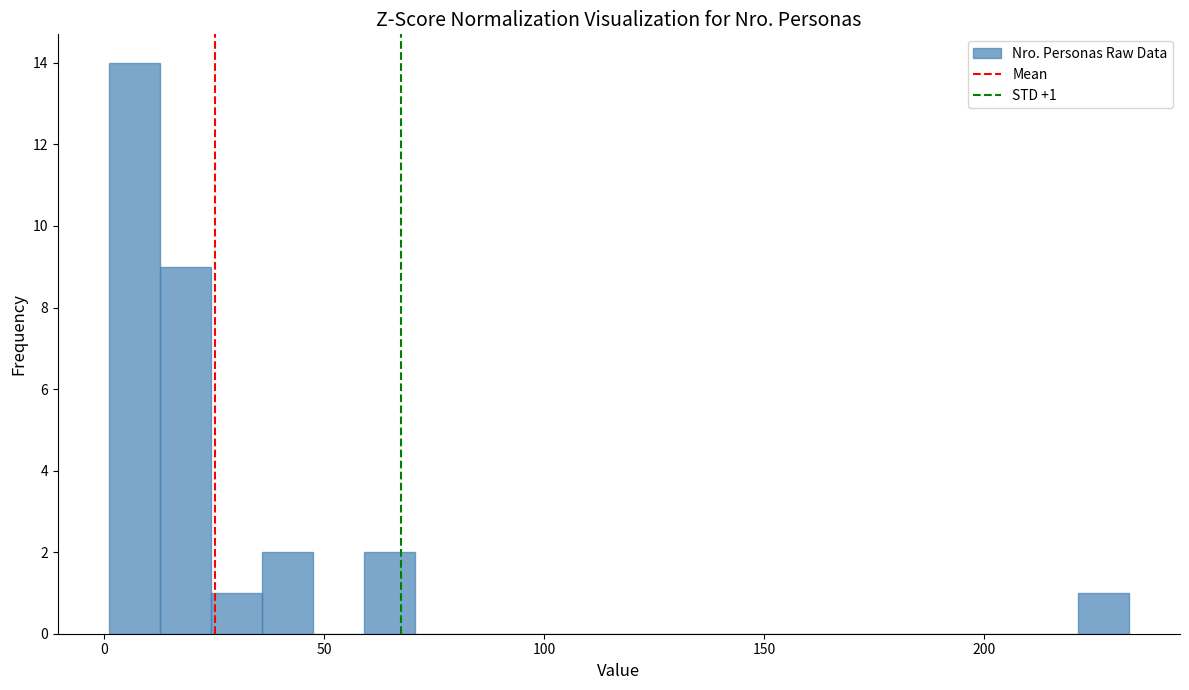

Read against the x-axis, roughly where is the centre of the tallest bar?

5